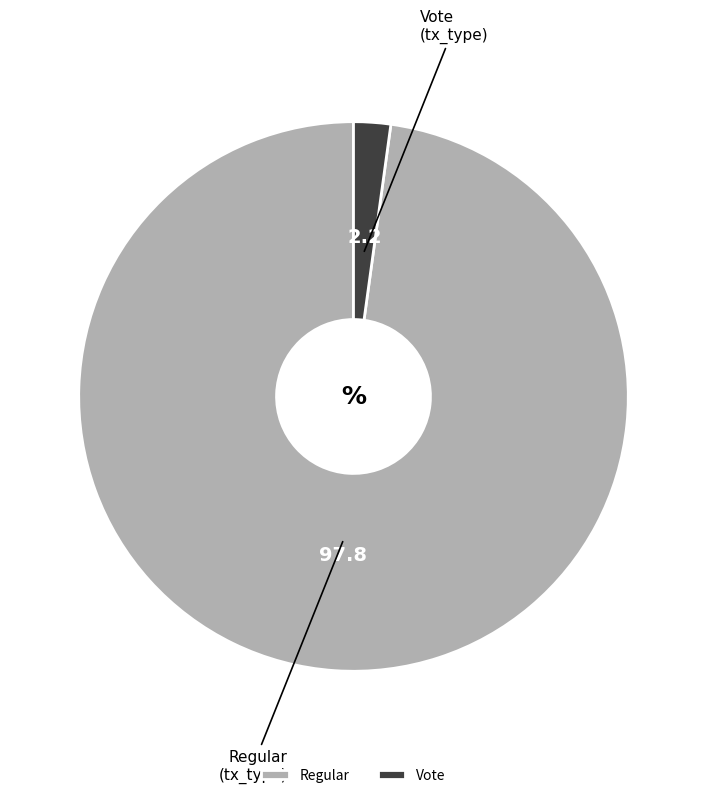

Which slice represents more than half of the pie?

Regular